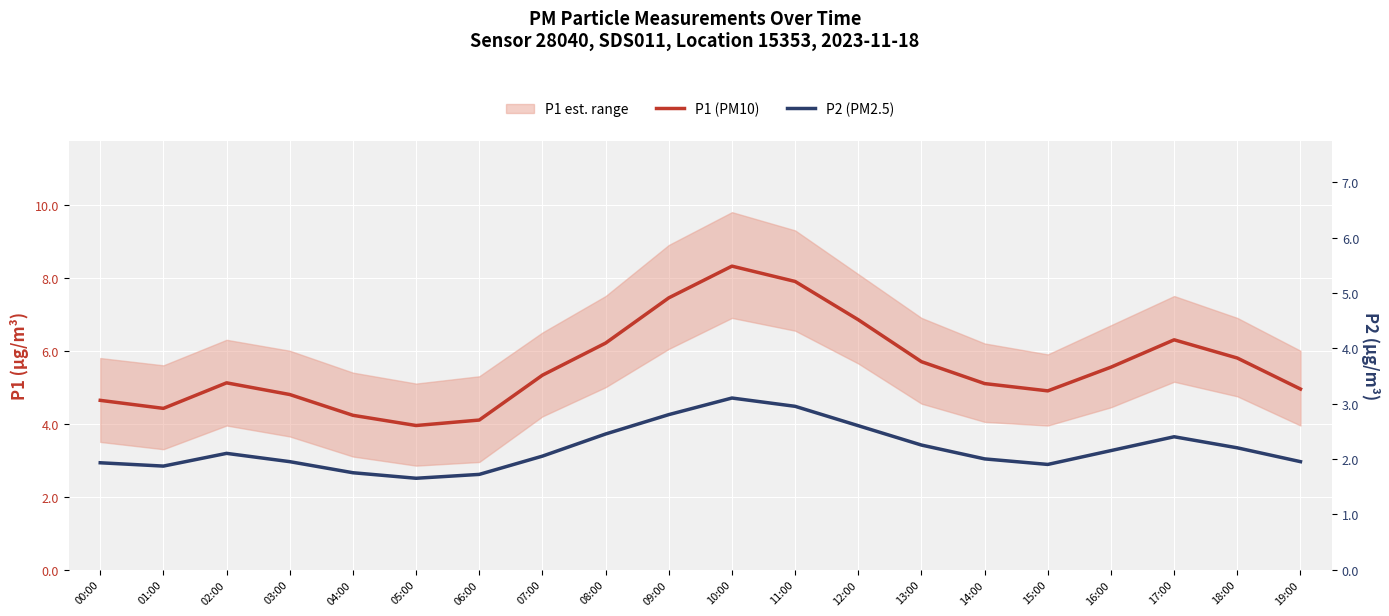

Which category has the lowest value across all series?

05:00